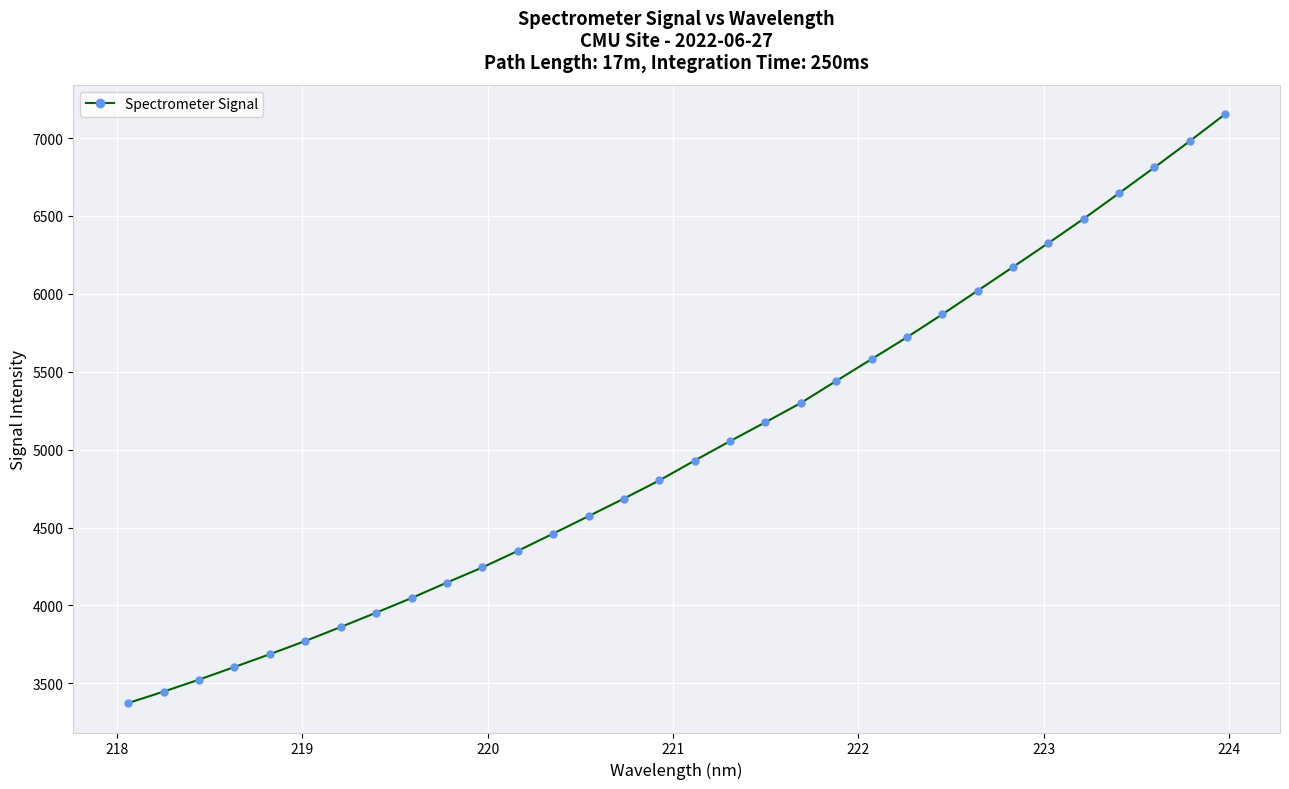

What is the value of the 12th point from the left?

4349.8